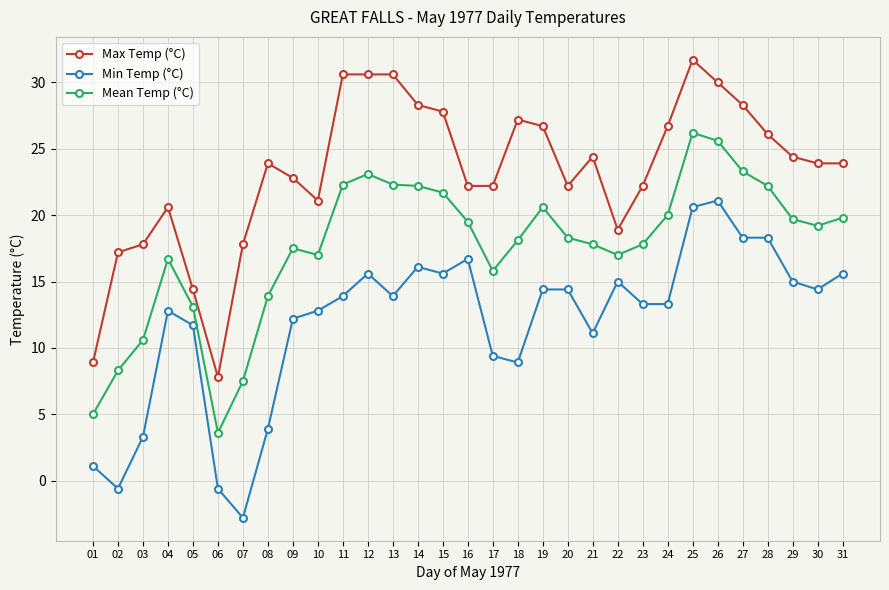

What is the difference between the maximum and second lowest values in the Min Temp (°C) series?

21.7